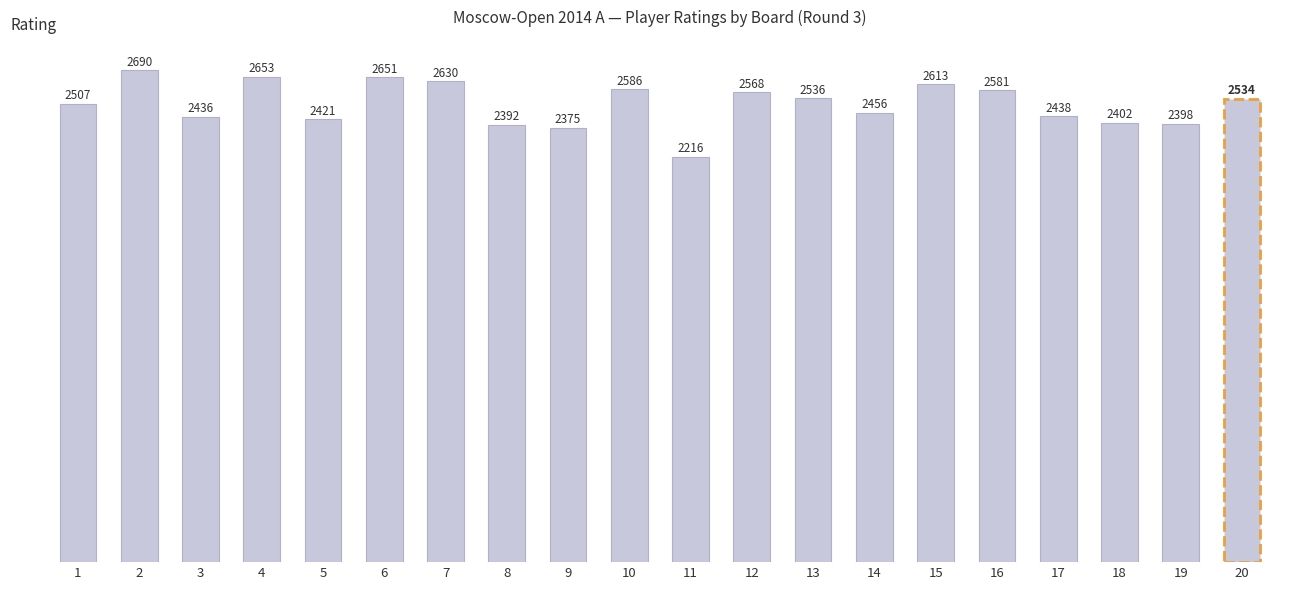

What is the approximate value at 15, to the nearest 10?

2610